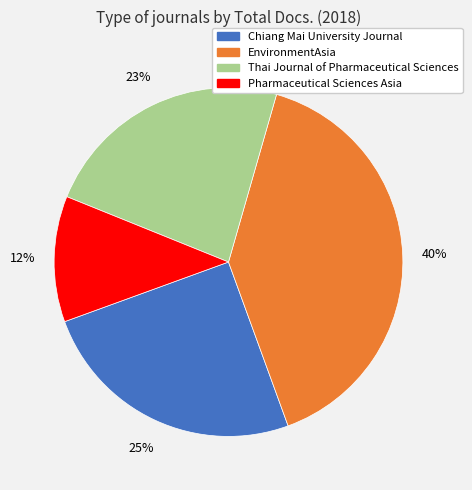

Count the number of slices in the pie.

4